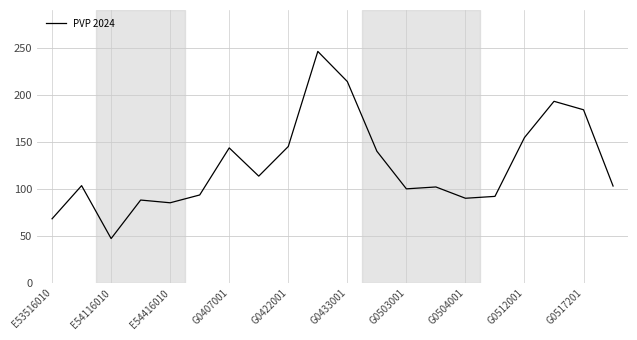

What is the smallest value displayed?

47.2